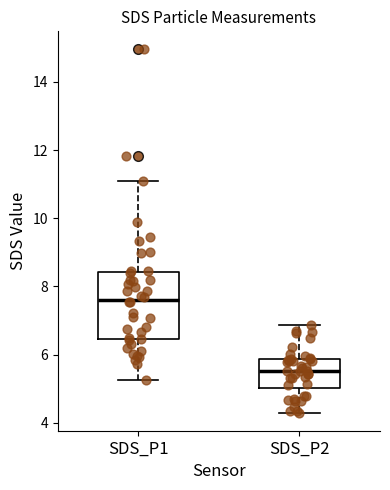

Where is the lower edge of the box for SDS_P2 on the y-axis? The values are not printed on the chart, so give them approximately, as read against the axis.

5.0